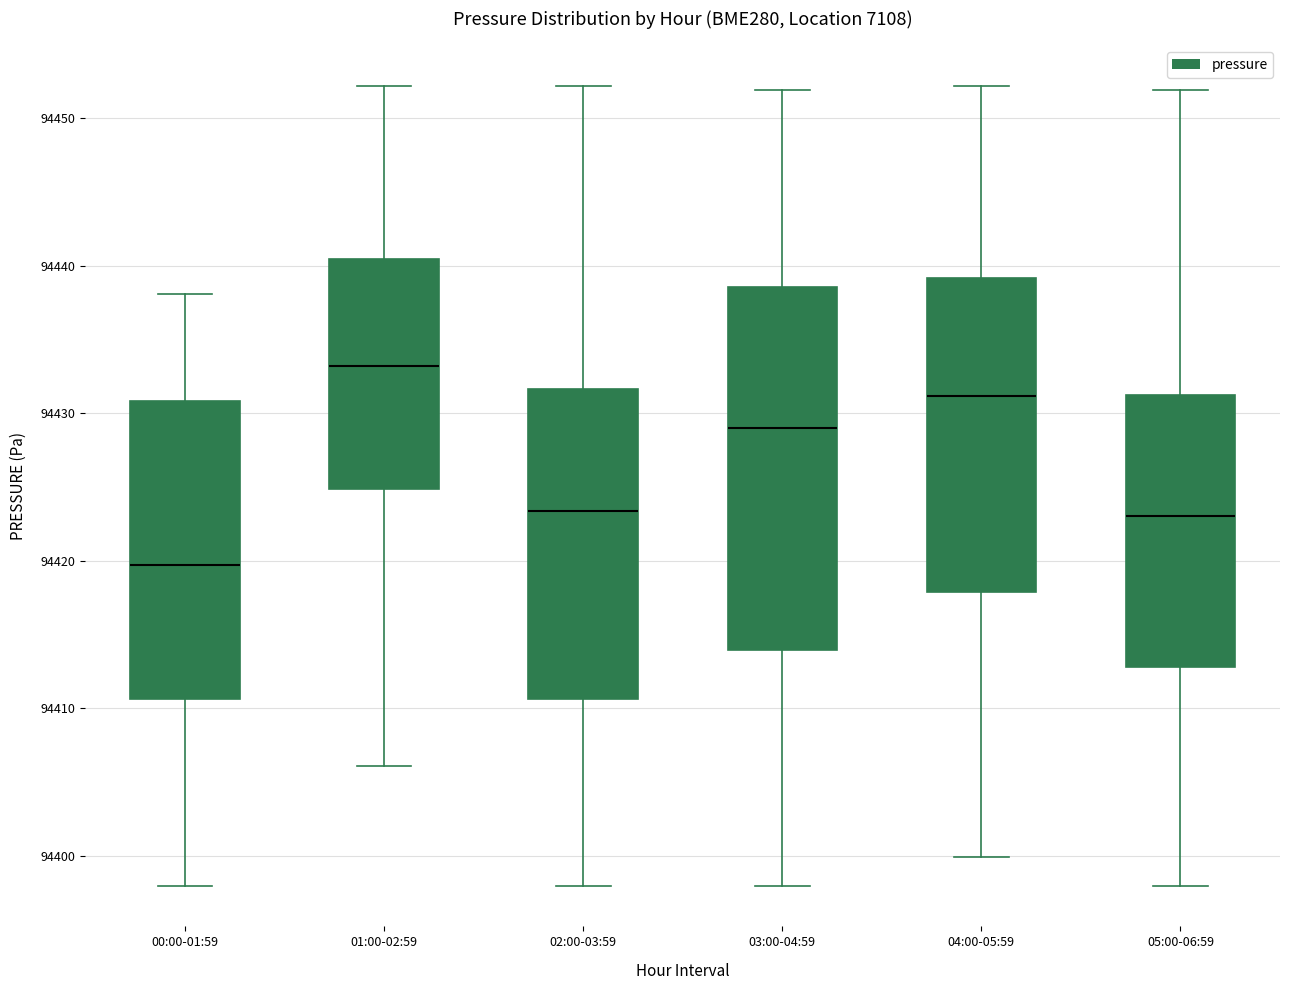

Reading left to right, read every box against the y-axis: the position of its median line, the range the box covers, and the ends of its whiskers. The values are not printed on the chart, so give them approximately, as read against the axis.

00:00-01:59: median 94420, box 94411 to 94431, whiskers 94398 to 94438
01:00-02:59: median 94433, box 94425 to 94440, whiskers 94406 to 94452
02:00-03:59: median 94423, box 94411 to 94432, whiskers 94398 to 94452
03:00-04:59: median 94429, box 94414 to 94439, whiskers 94398 to 94452
04:00-05:59: median 94431, box 94418 to 94439, whiskers 94400 to 94452
05:00-06:59: median 94423, box 94413 to 94431, whiskers 94398 to 94452